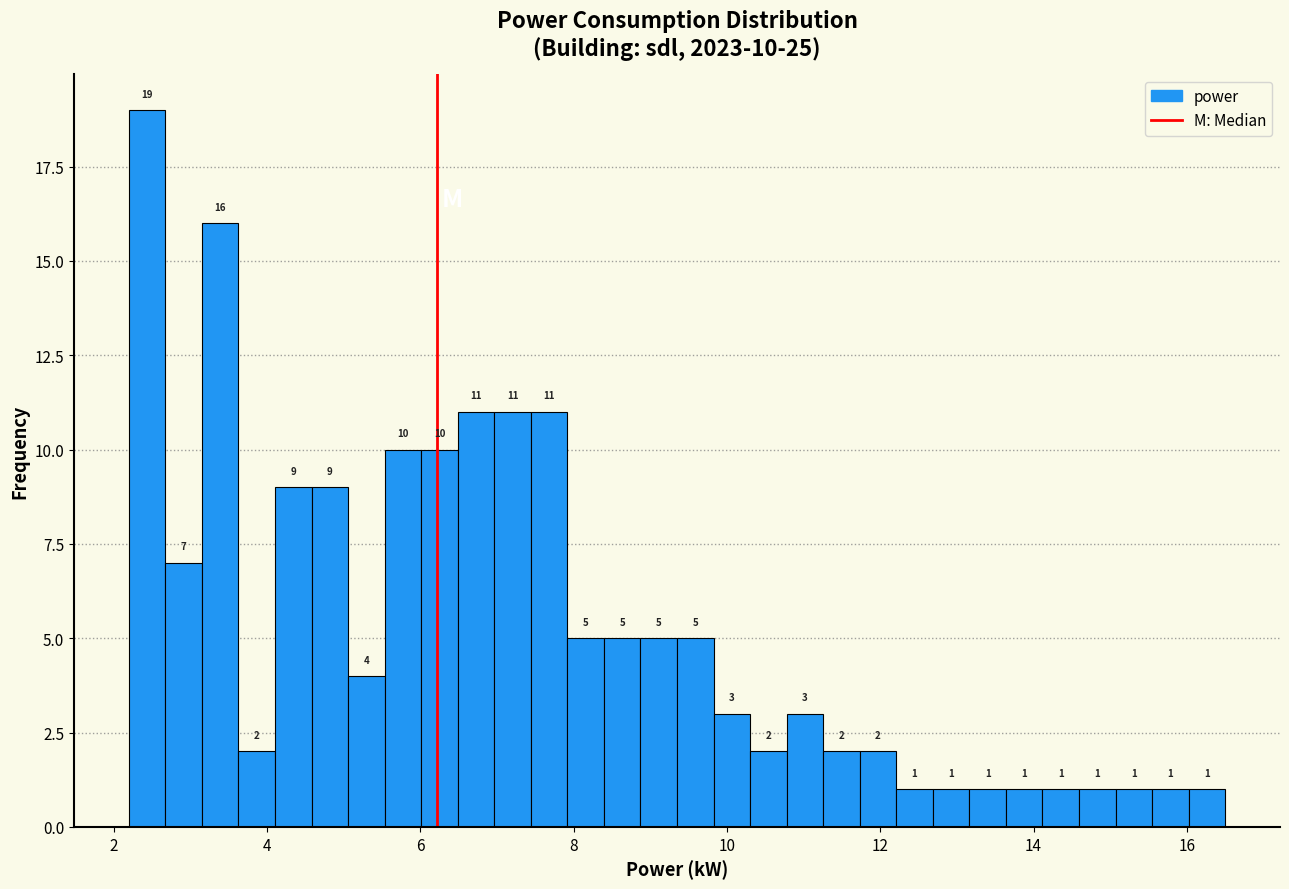

Read against the x-axis, roughly where is the centre of the tallest bar?

2.4